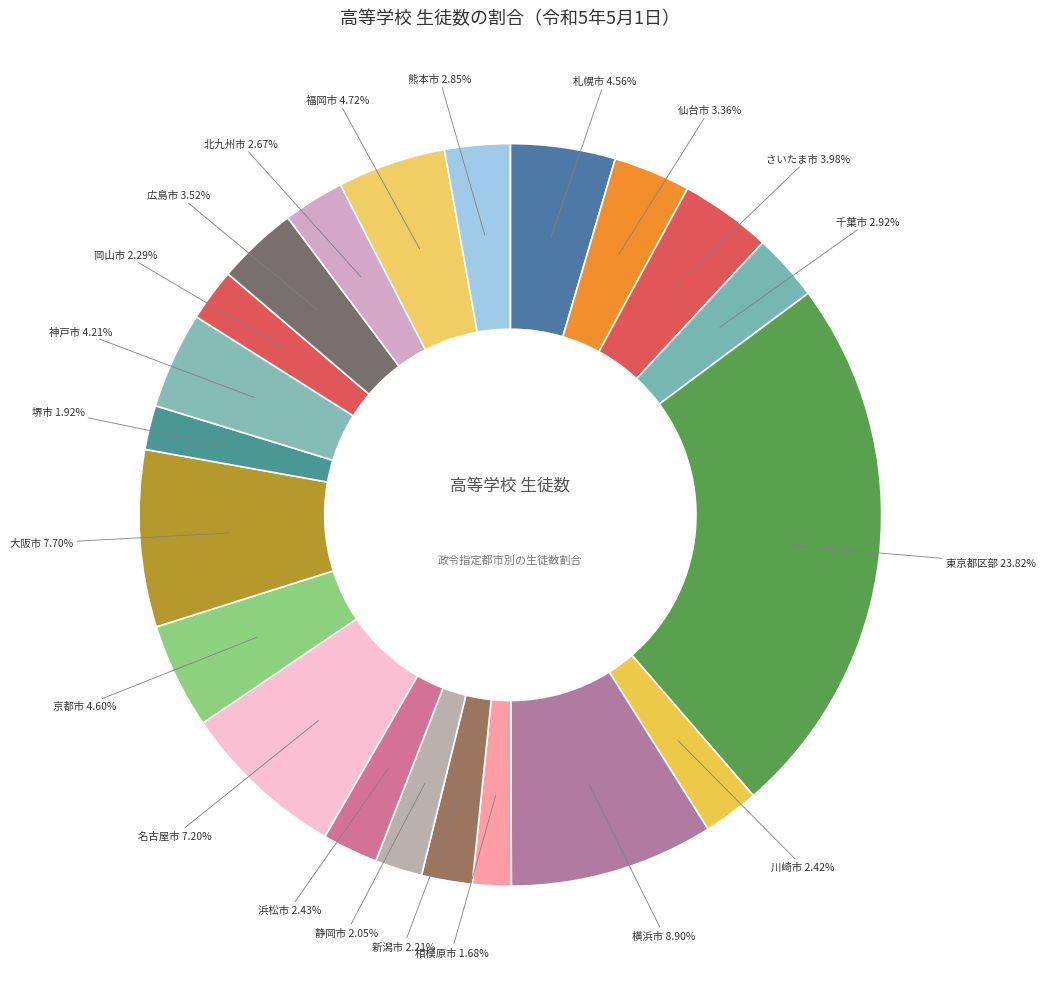

Does any single category account for the majority?

No